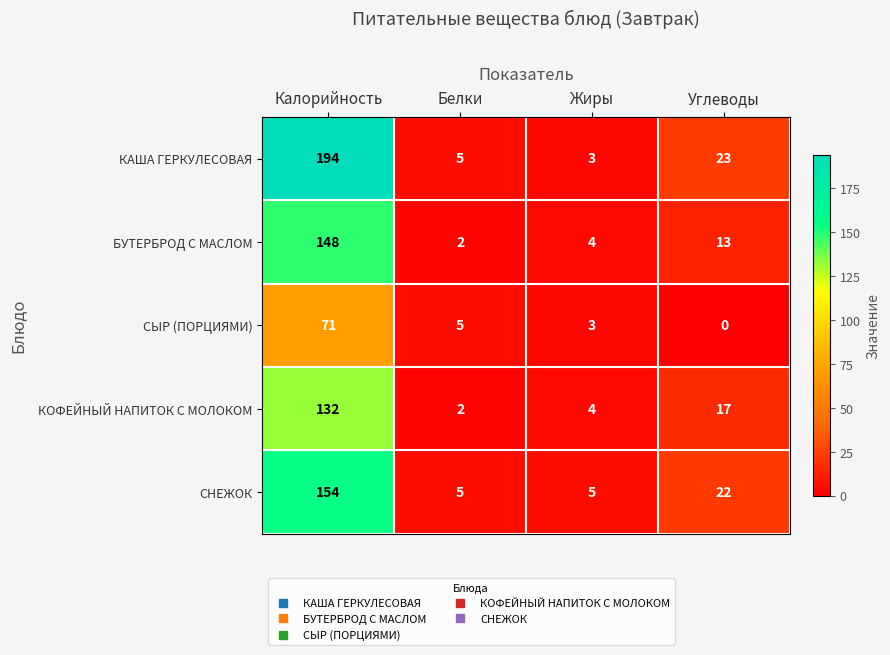

What is the maximum value for СНЕЖОК?

154